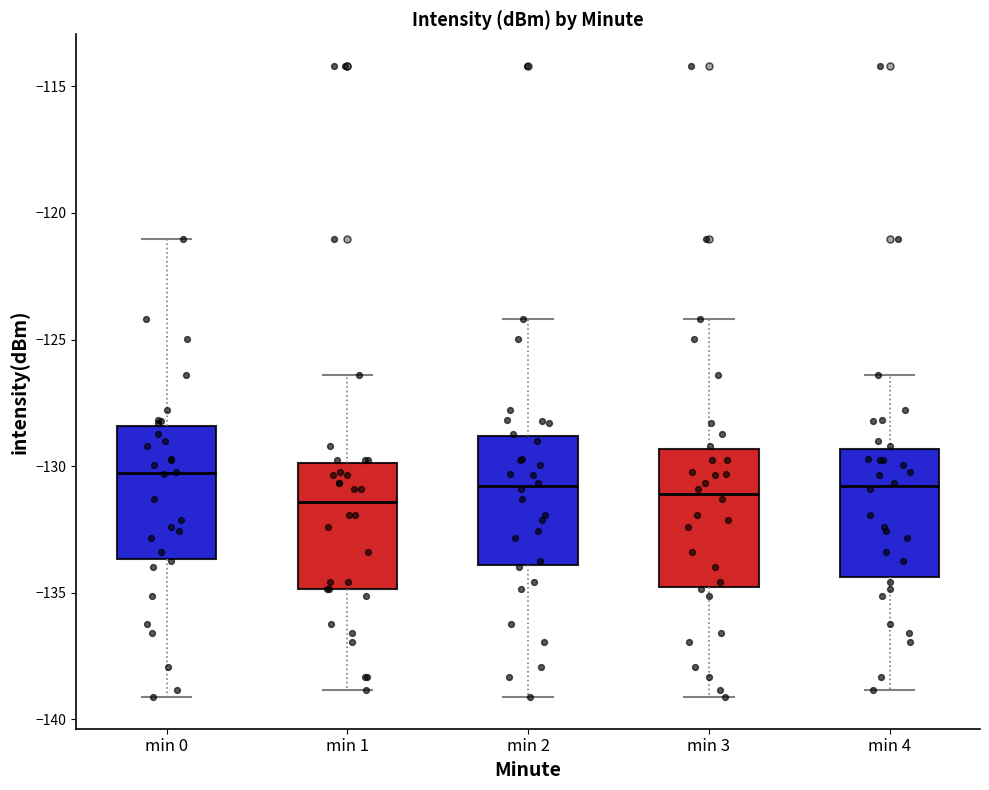

Where is the lower edge of the box for min 1 on the y-axis? The values are not printed on the chart, so give them approximately, as read against the axis.

-135.0